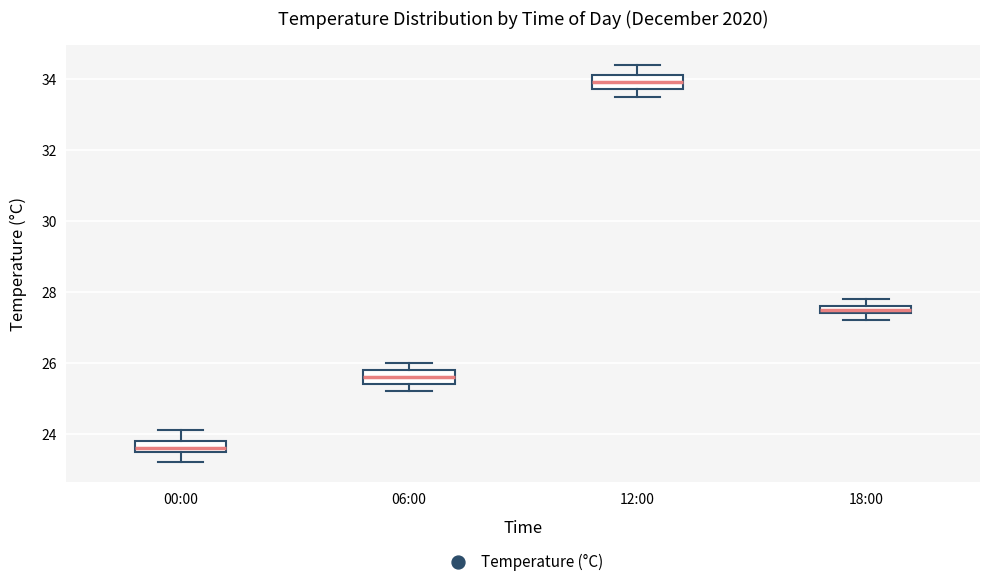

Which box has the highest median line?

12:00